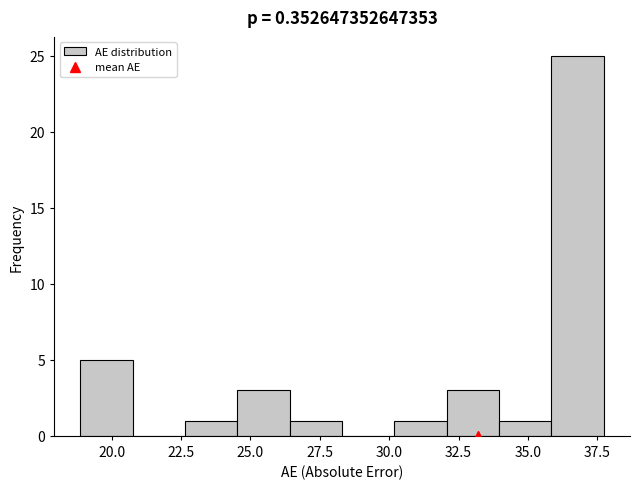

Around what value on the x-axis is the tallest bar? Give the approximate position of its centre, as read against the axis.

37.0